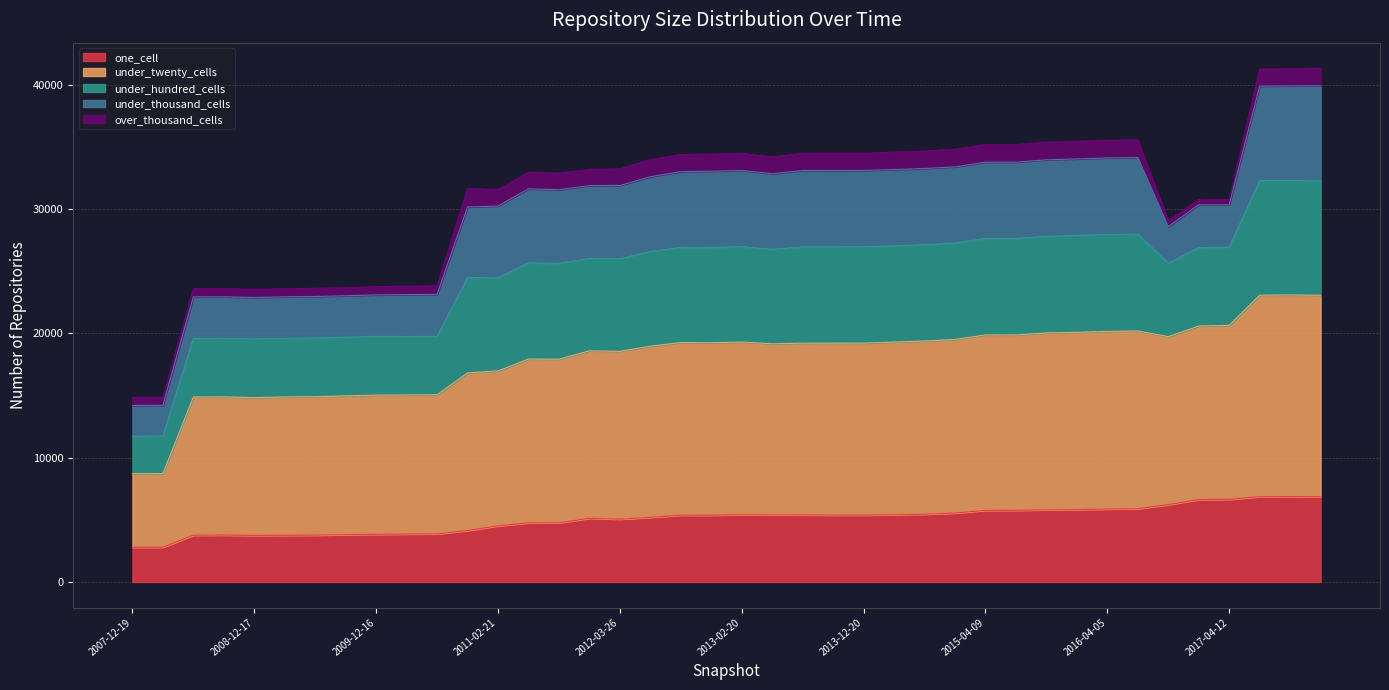

What are all the series names shown in the legend?

one_cell, under_twenty_cells, under_hundred_cells, under_thousand_cells, over_thousand_cells